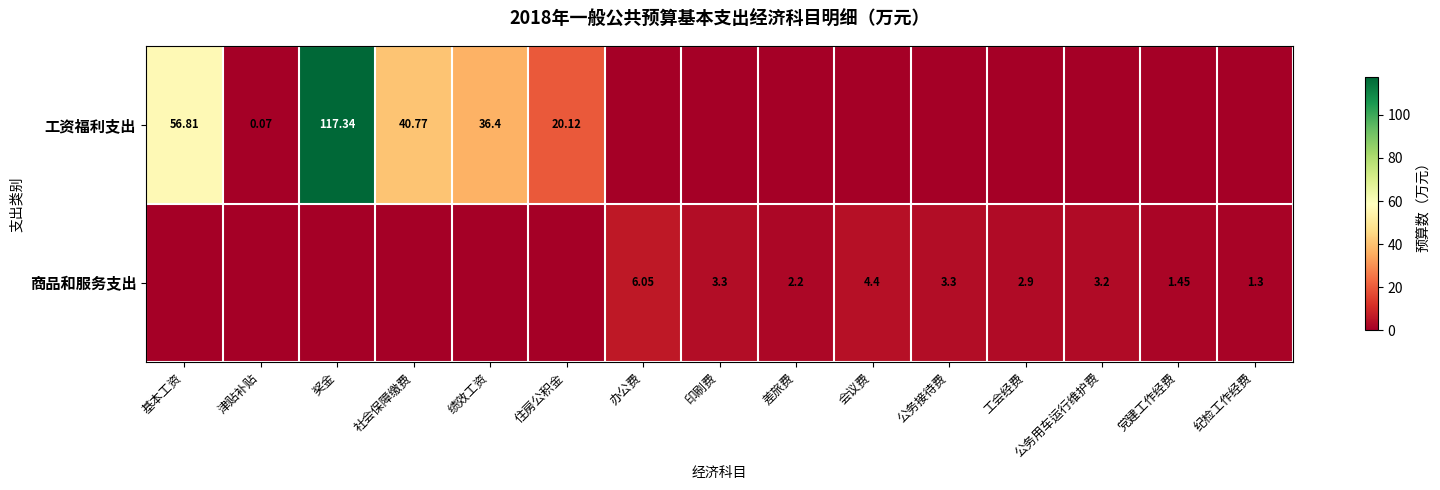

Where is 工资福利支出 nearest to the value 58?

基本工资